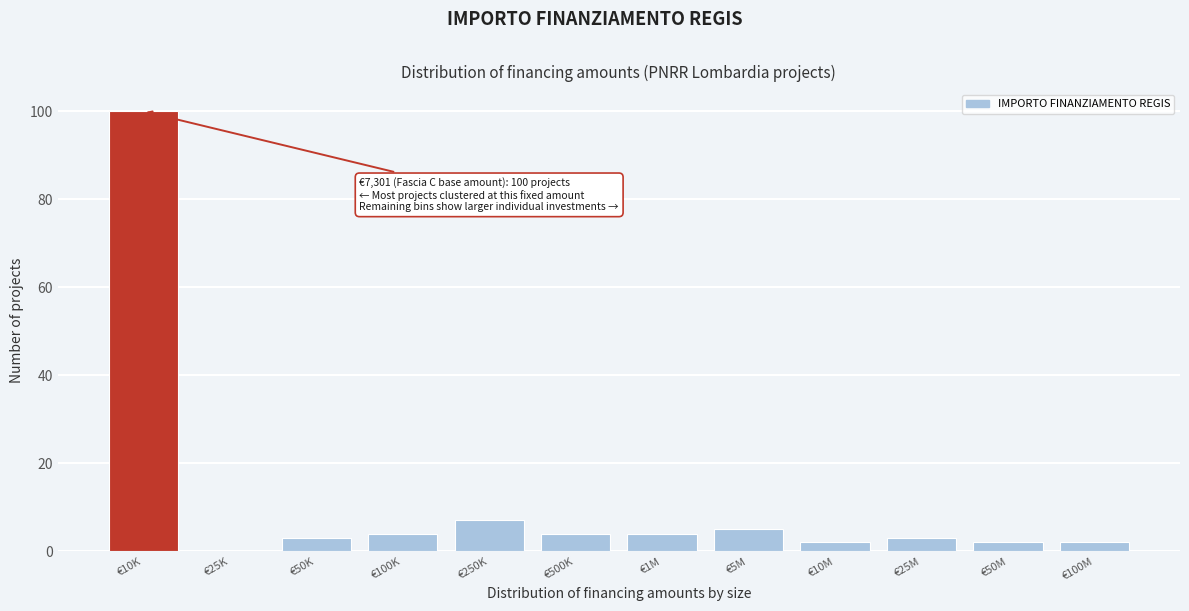

What is the ratio of the value at €50K to the value at €250K?

0.4